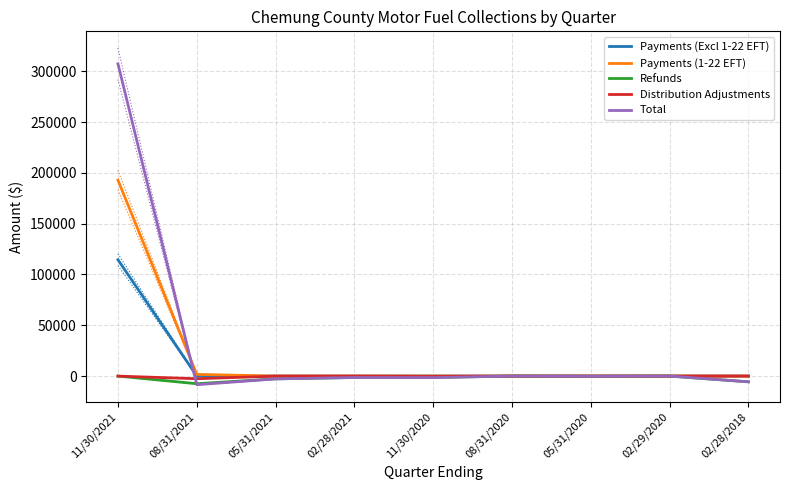

List the labels in order of Distribution Adjustments value, smallest first.

08/31/2021, 11/30/2020, 11/30/2021, 05/31/2021, 02/28/2021, 08/31/2020, 05/31/2020, 02/29/2020, 02/28/2018